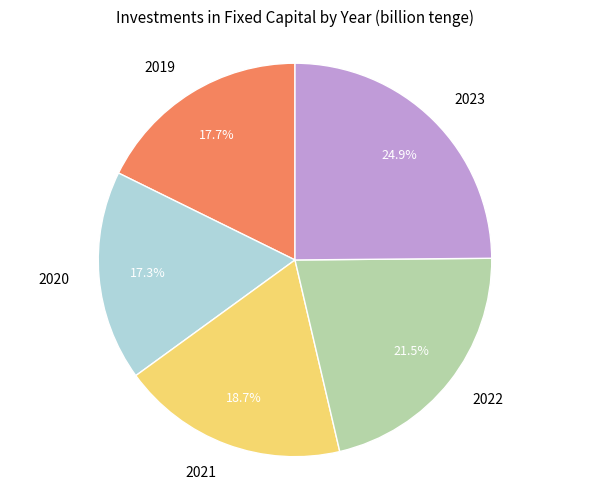

To the nearest percent, what percentage of the pie is 2023?

25%